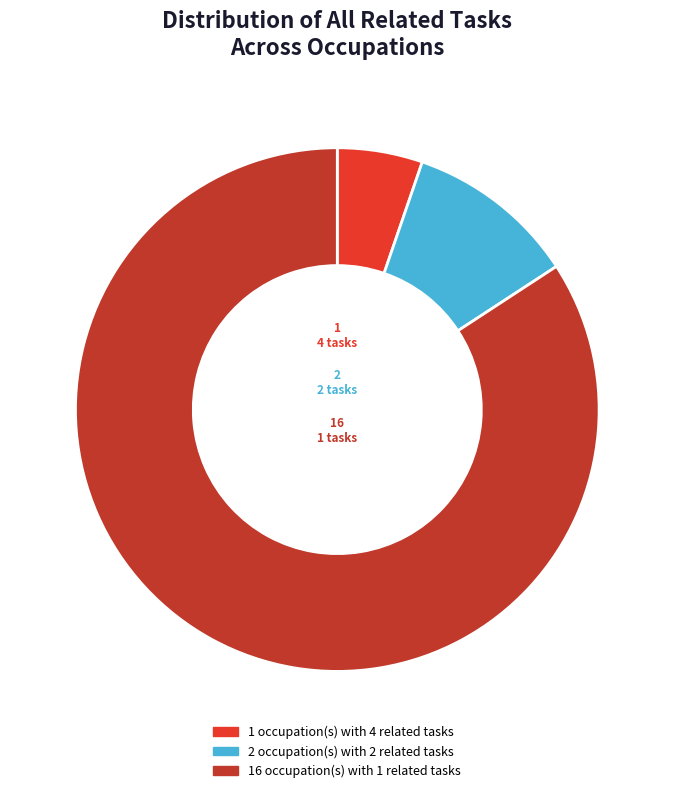

Is there any slice that represents more than half of the pie?

Yes